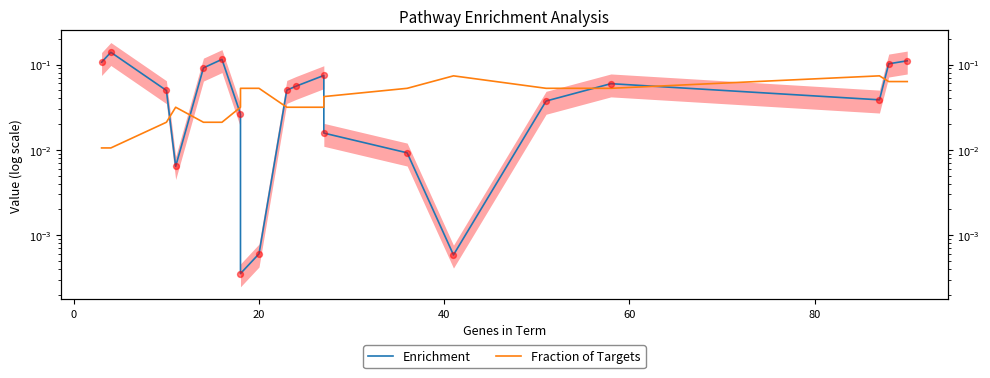

Which series has the largest total across all categories?

Enrichment